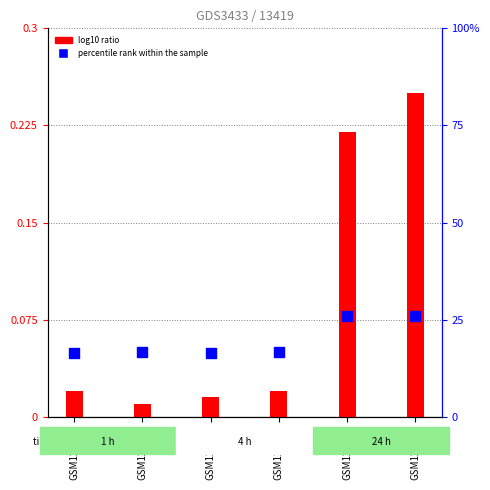

What are all the series names shown in the legend?

log10 ratio, percentile rank within the sample